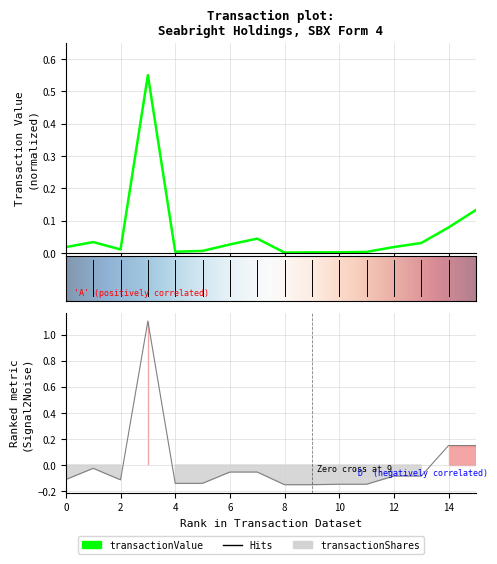

Which series ends up on top after the final intersection of transactionValue and transactionShares?

transactionShares